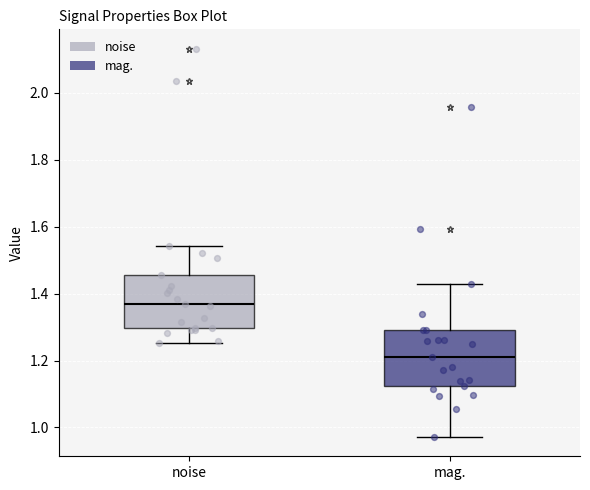

Reading left to right, transcribe this box plot: for each box, give where its median line is, the range the box spans, and where its two whiskers end, as read against the y-axis. The values are not printed on the chart, so give them approximately, as read against the axis.

noise: median 1.38, box 1.30 to 1.46, whiskers 1.26 to 1.54
mag.: median 1.22, box 1.12 to 1.30, whiskers 0.98 to 1.42